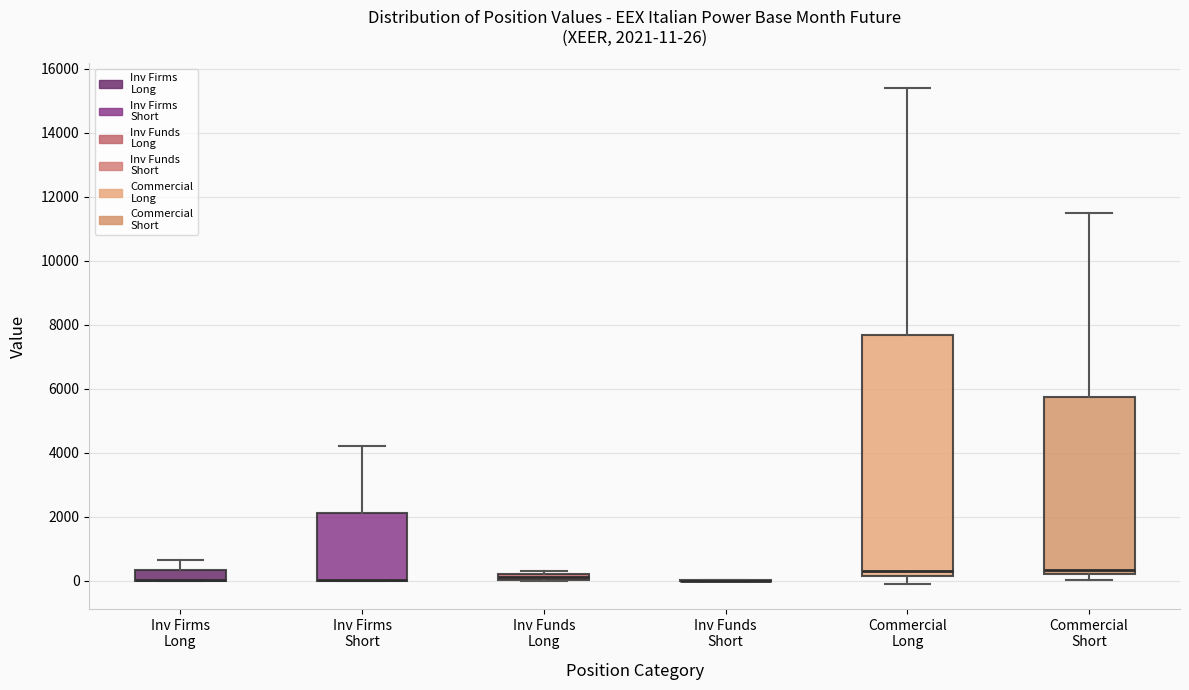

Which box is the tallest, from its lower edge to its upper edge?

Commercial Long